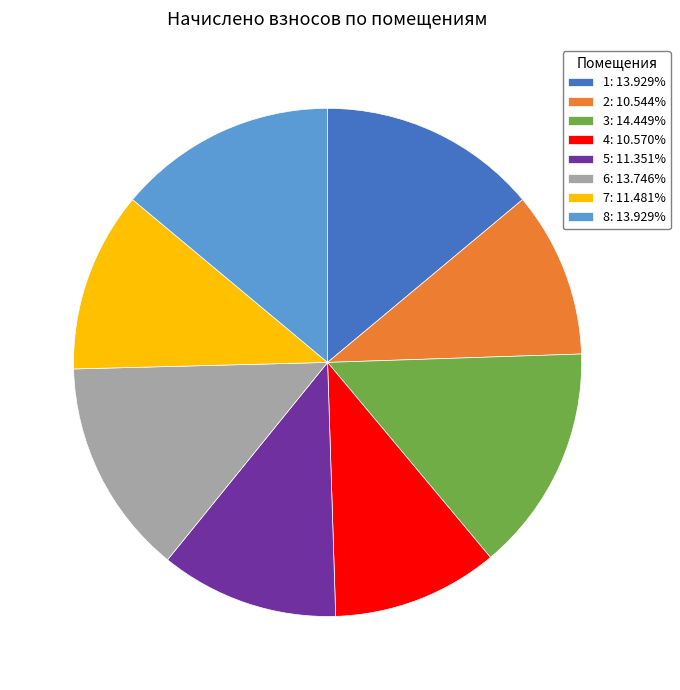

Count the number of slices in the pie.

8